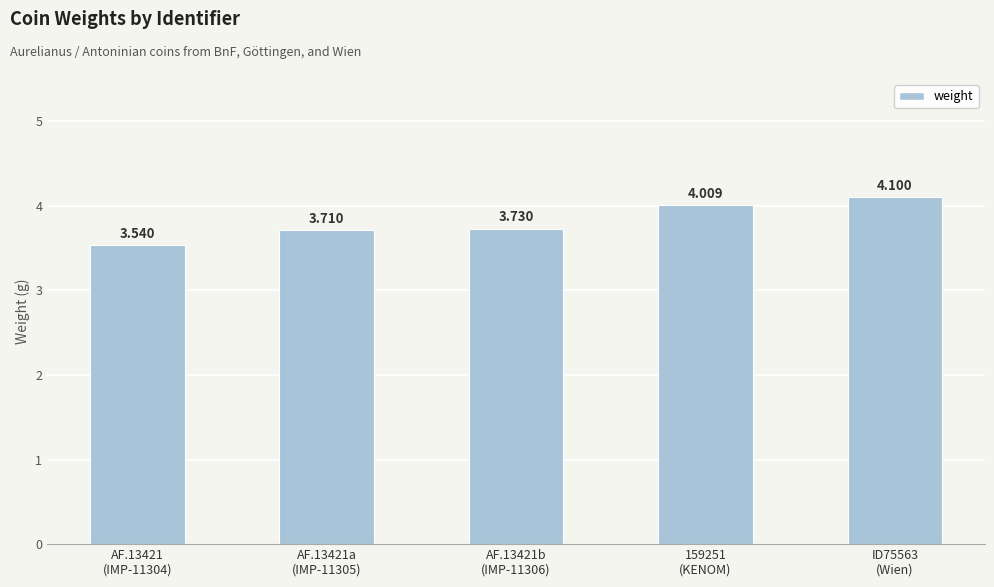

Which category has the highest value across all series?

ID75563
(Wien)